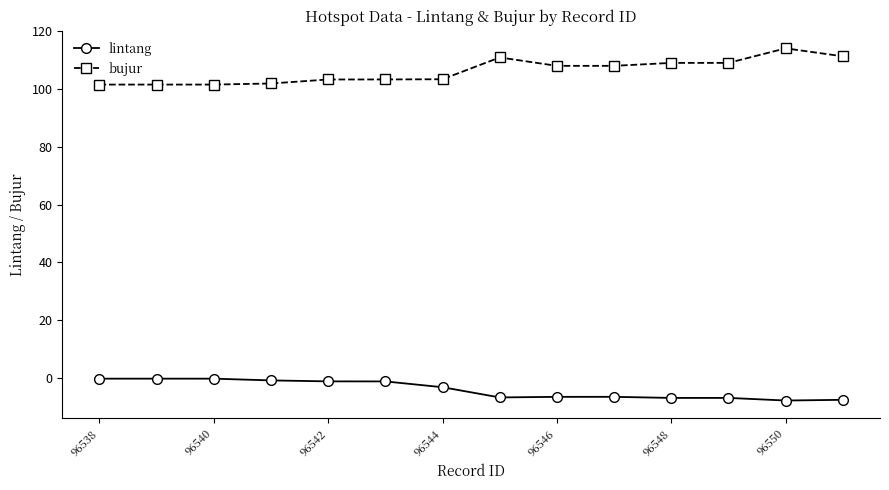

What is the average value of the lintang series?

-4.0